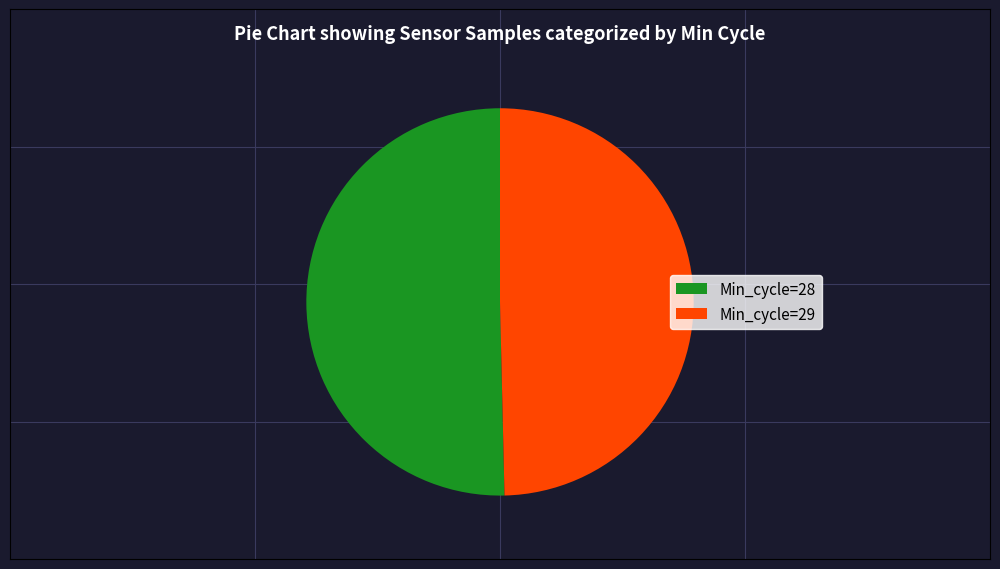

Rank the categories by value from highest to lowest.

Min_cycle=28, Min_cycle=29